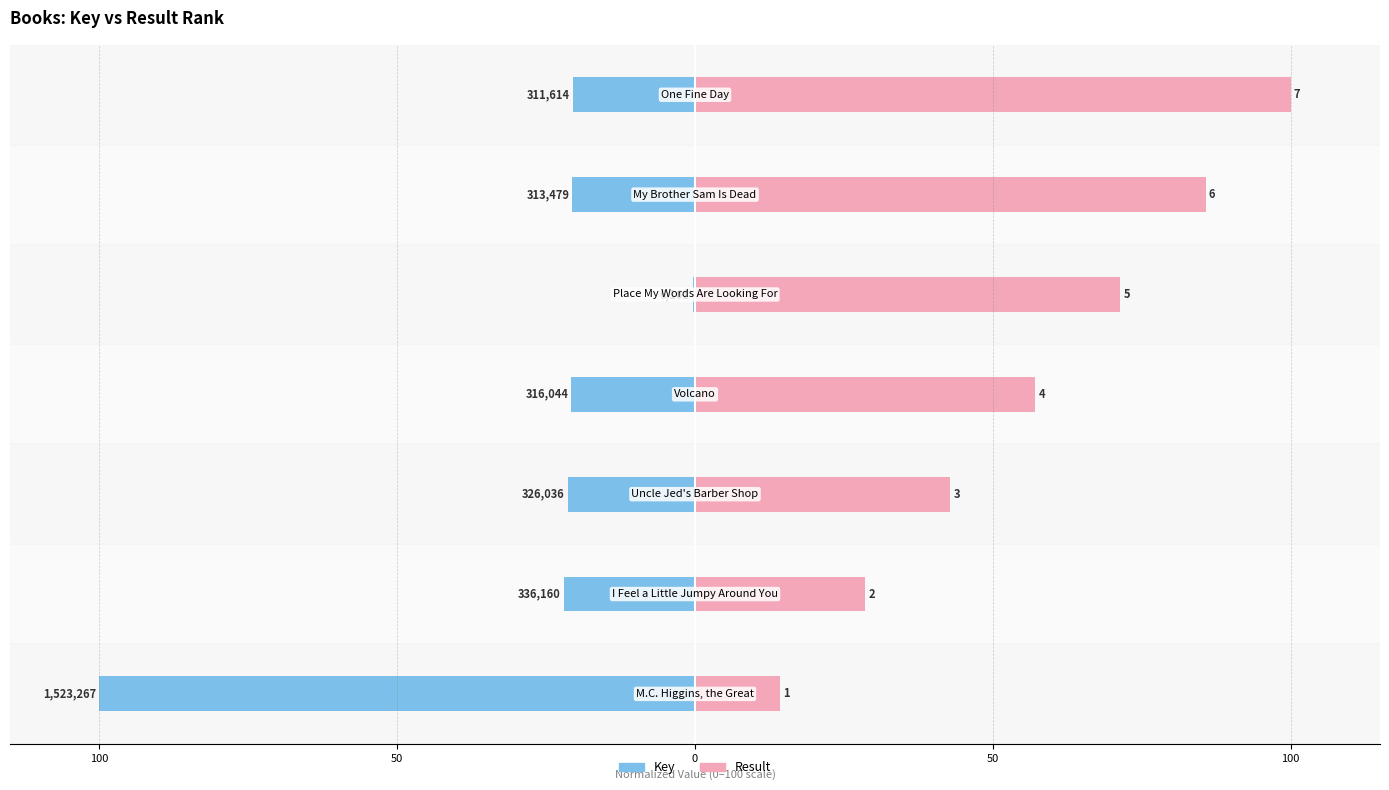

What is the difference between the Result values at 100 and 5?

71.4